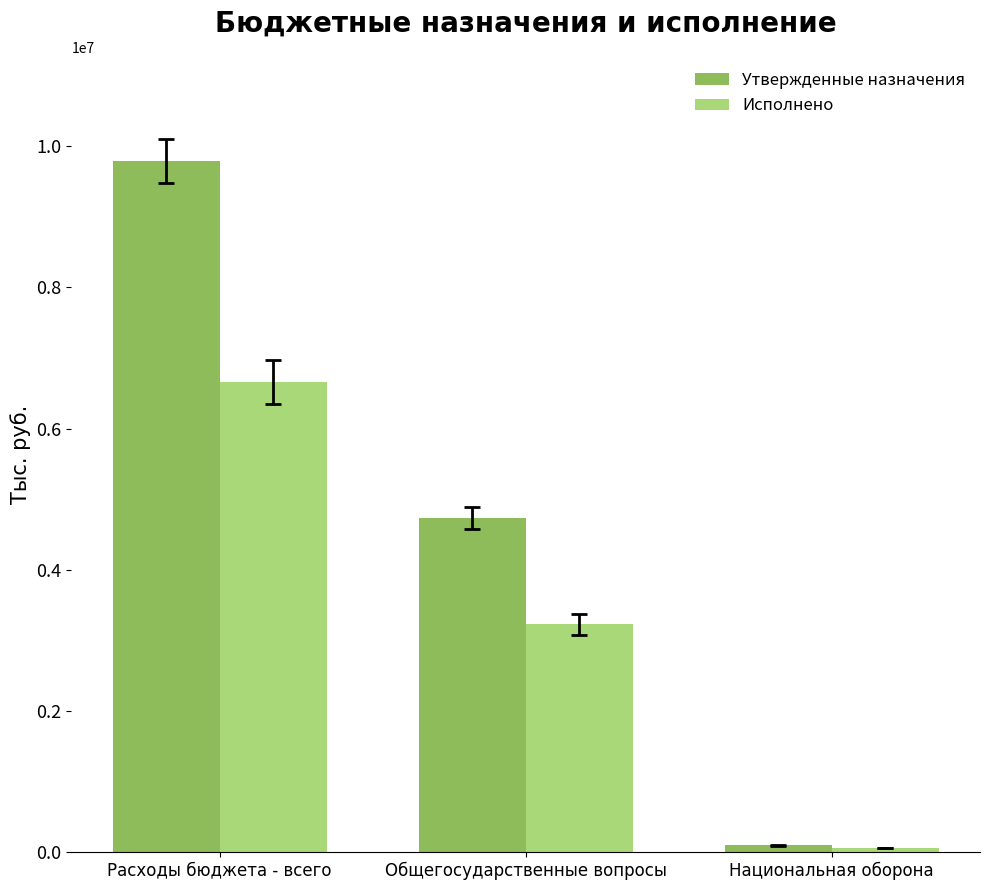

Which series has the widest spread of values?

Утвержденные назначения